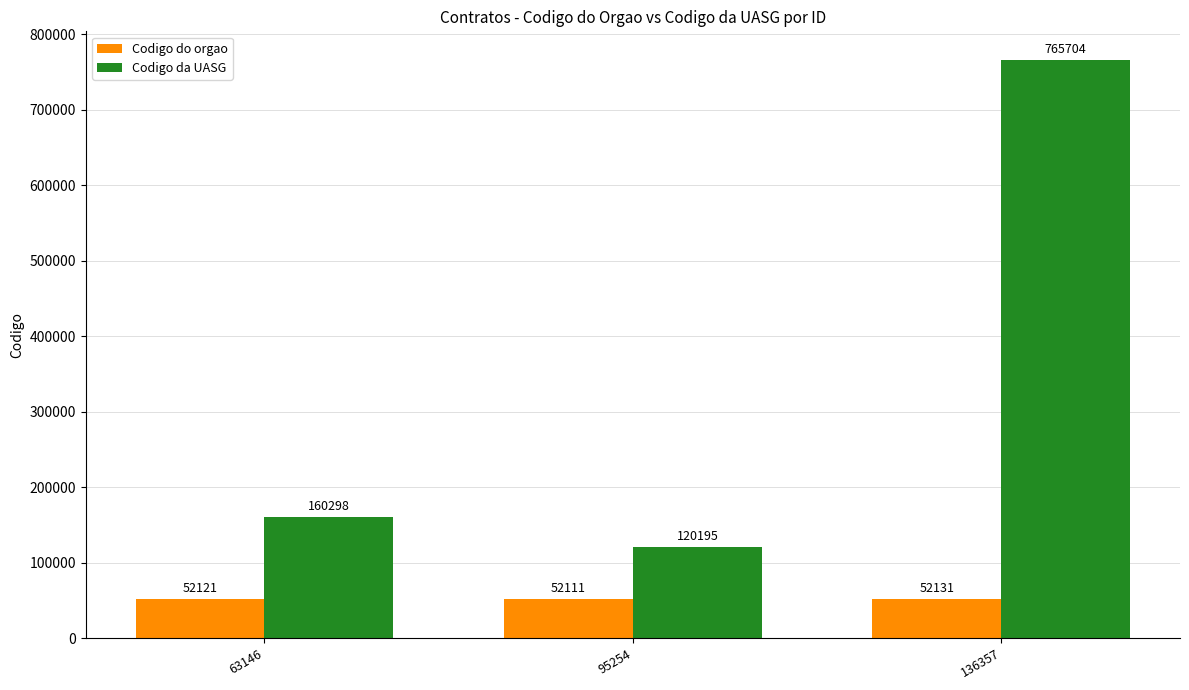

What is the average value of the Codigo da UASG series?

348732